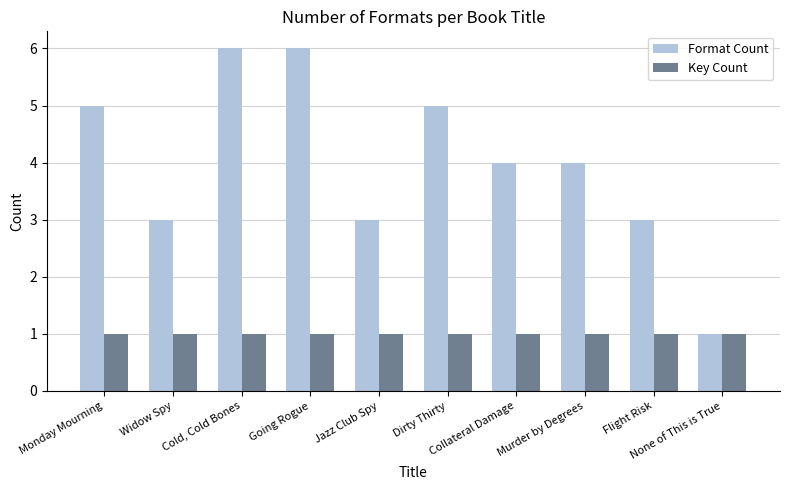

What is the highest value of the Format Count series?

6